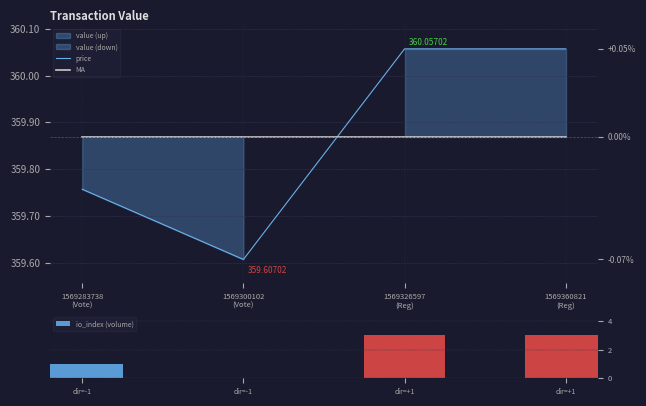

What is the sum of the MA values at 1569326597
(Reg) and 1569360821
(Reg)?

719.7